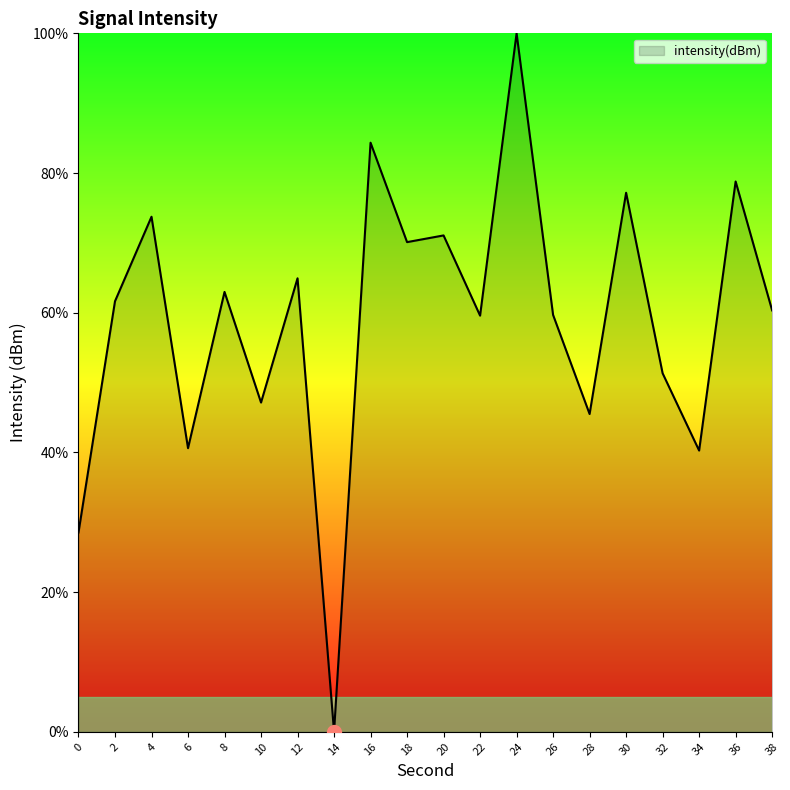

The value at 0 is 28.5. True or false?

True